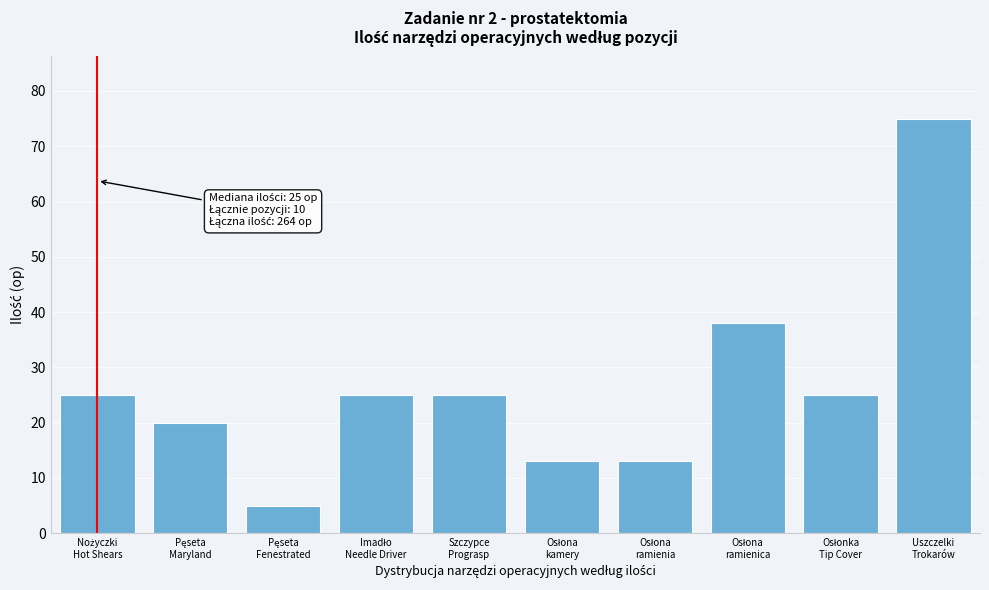

Reading left to right, transcribe all the data shown in this chart.

25	20	5	25	25	13	13	38	25	75